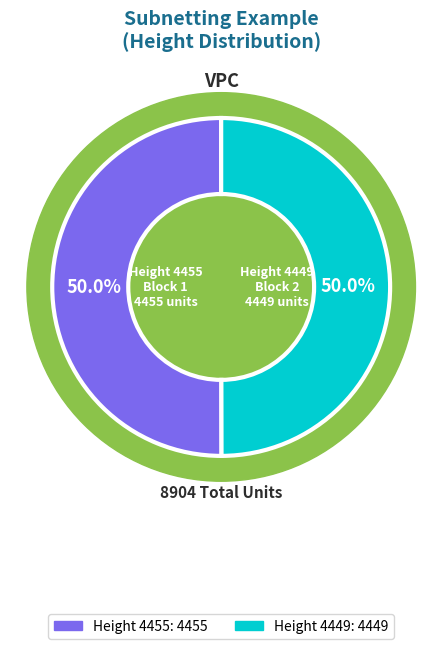

Count the number of slices in the pie.

2